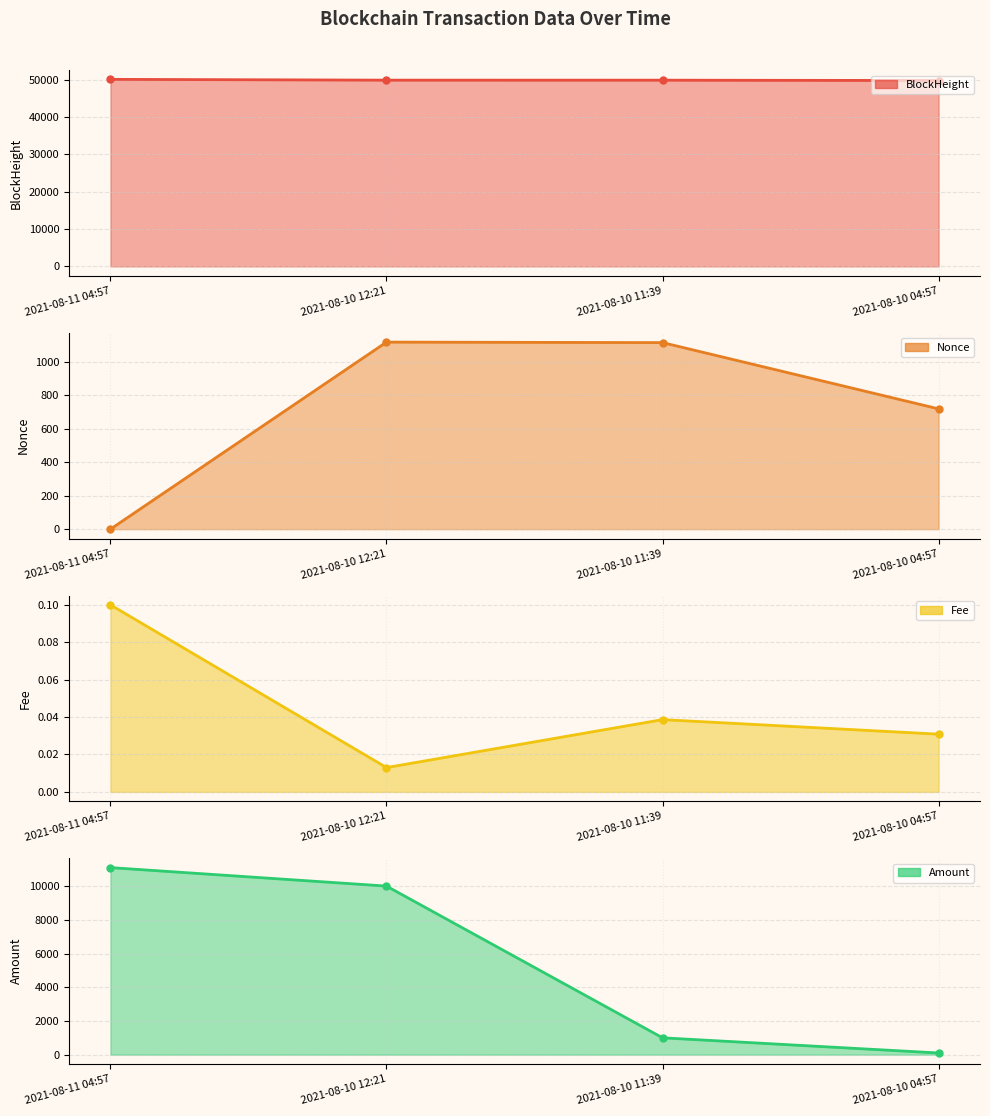

Reading left to right, transcribe all the data shown in this chart.

BlockHeight: 50117.0	49903.0	49898.0	49807.0
Nonce: 0.0	1118.0	1115.0	719.0
Fee: 0.1	0.0	0.0	0.0
Amount: 11095.9	9999.0	999.0	99.0